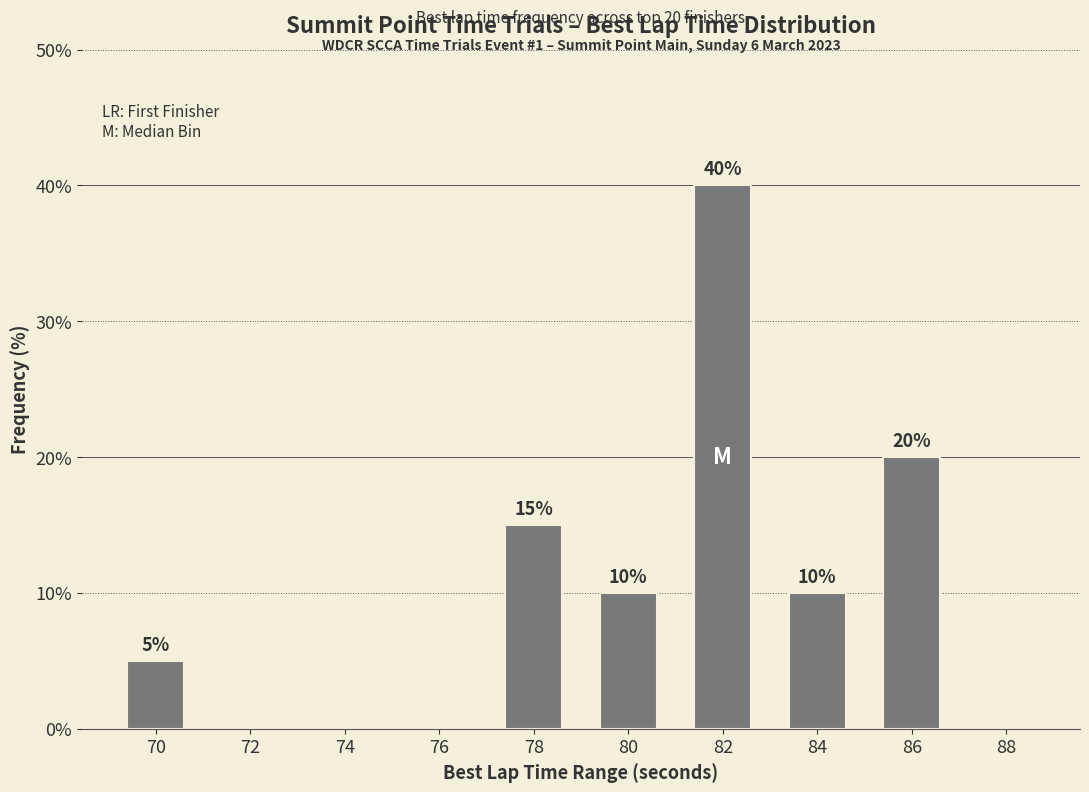

Is it true that the value at 86 is 6?

False